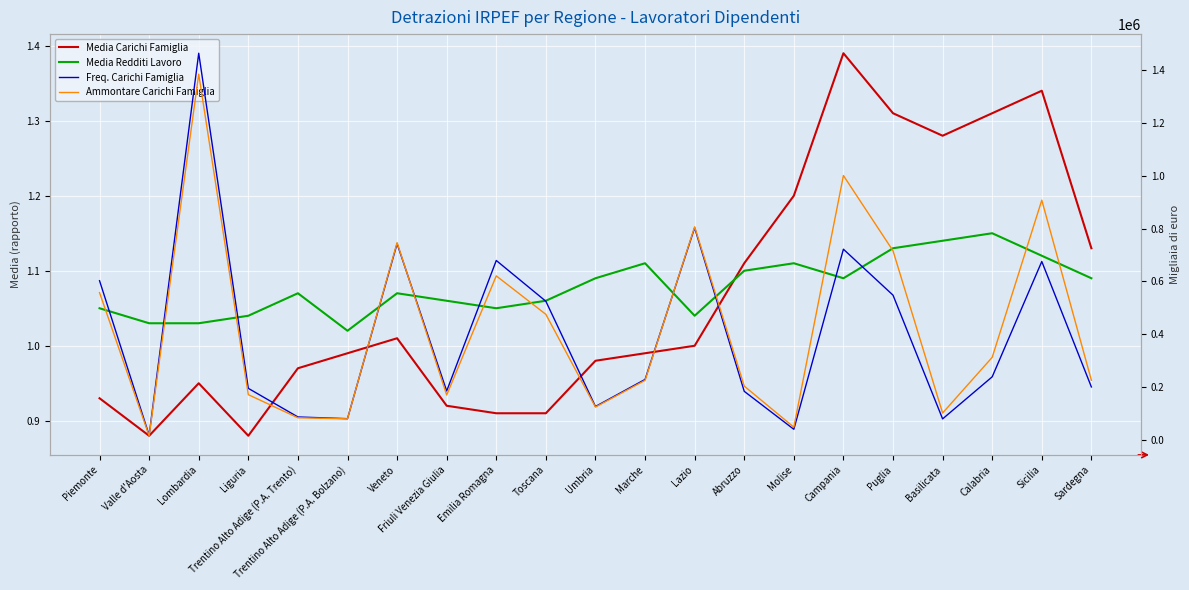

What is the sum of the Media Carichi Famiglia values at Umbria and Abruzzo?

2.1